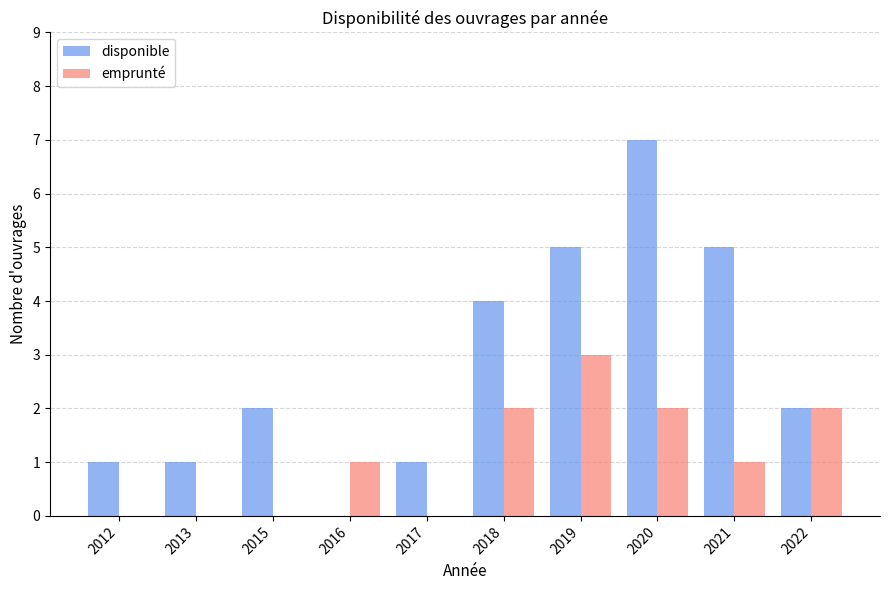

The emprunté series shows 0 at 2012. True or false?

True